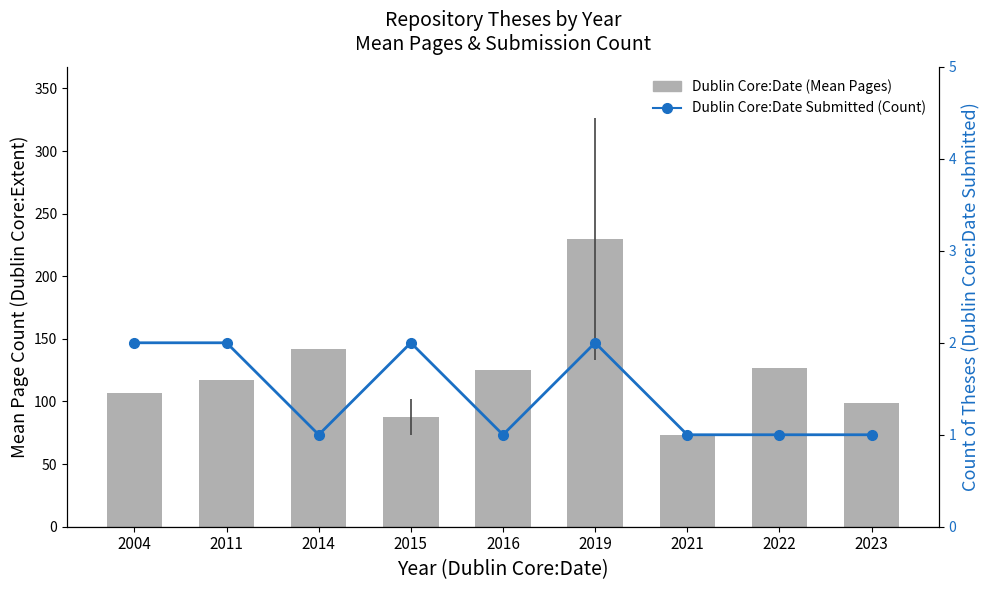

At which category is the sum across all series the highest?

2019